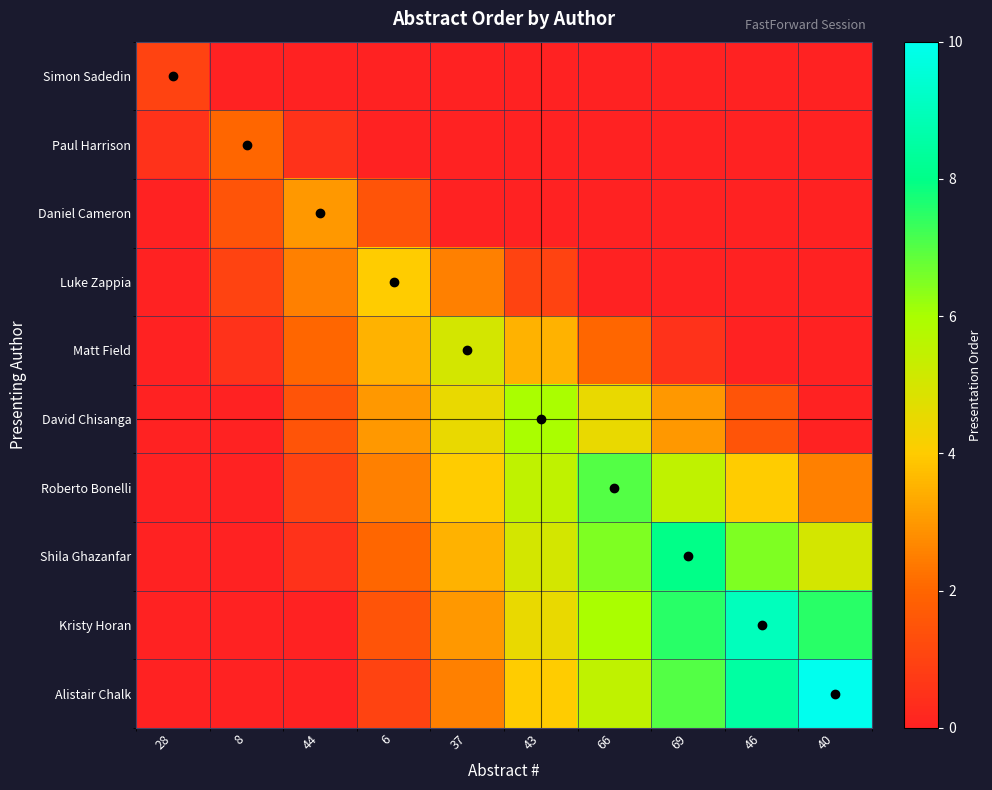

Reading right to left, extract all data points from this chart.

Simon Sadedin: 40=0.0	46=0.0	69=0.0	66=0.0	43=0.0	37=0.0	6=0.0	44=0.0	8=0.0	28=1.0
Paul Harrison: 40=0.0	46=0.0	69=0.0	66=0.0	43=0.0	37=0.0	6=0.0	44=0.5	8=2.0	28=0.5
Daniel Cameron: 40=0.0	46=0.0	69=0.0	66=0.0	43=0.0	37=0.0	6=1.5	44=3.0	8=1.5	28=0.0
Luke Zappia: 40=0.0	46=0.0	69=0.0	66=0.0	43=1.0	37=2.5	6=4.0	44=2.5	8=1.0	28=0.0
Matt Field: 40=0.0	46=0.0	69=0.5	66=2.0	43=3.5	37=5.0	6=3.5	44=2.0	8=0.5	28=0.0
David Chisanga: 40=0.0	46=1.5	69=3.0	66=4.5	43=6.0	37=4.5	6=3.0	44=1.5	8=0.0	28=0.0
Roberto Bonelli: 40=2.5	46=4.0	69=5.5	66=7.0	43=5.5	37=4.0	6=2.5	44=1.0	8=0.0	28=0.0
Shila Ghazanfar: 40=5.0	46=6.5	69=8.0	66=6.5	43=5.0	37=3.5	6=2.0	44=0.5	8=0.0	28=0.0
Kristy Horan: 40=7.5	46=9.0	69=7.5	66=6.0	43=4.5	37=3.0	6=1.5	44=0.0	8=0.0	28=0.0
Alistair Chalk: 40=10.0	46=8.5	69=7.0	66=5.5	43=4.0	37=2.5	6=1.0	44=0.0	8=0.0	28=0.0